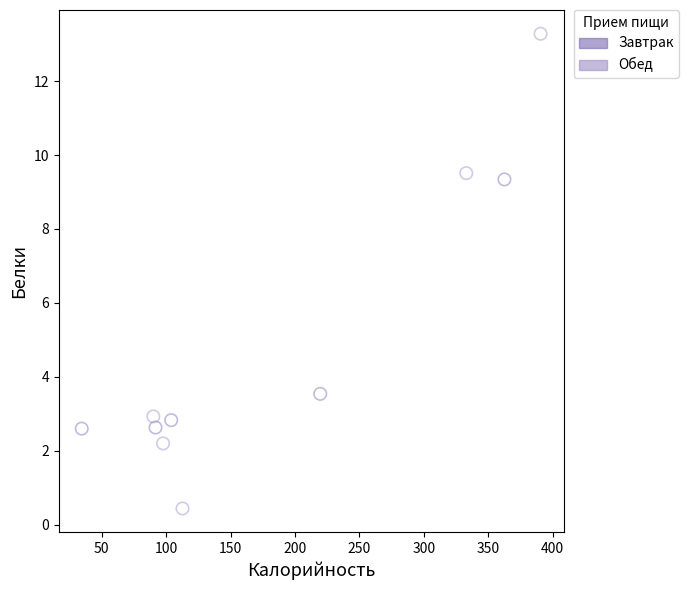

Which series has the largest Y range (max minus min)?

Обед